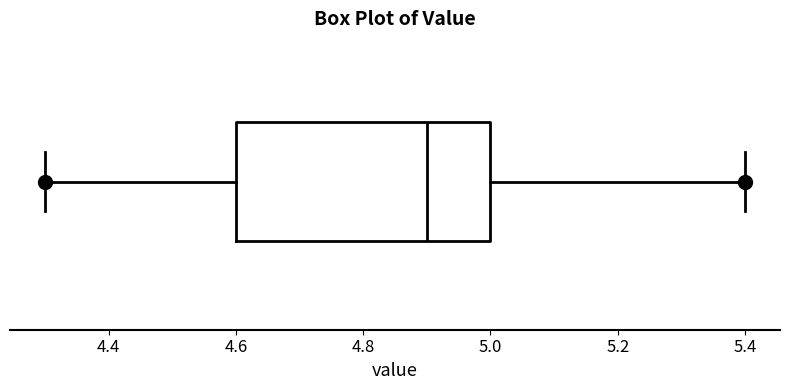

Read this box plot against the x-axis: the position of the median line, the range covered by the box, and the ends of both whiskers. The values are not printed on the chart, so give them approximately, as read against the axis.

median 4.9, box 4.6 to 5.0, whiskers 4.3 to 5.4